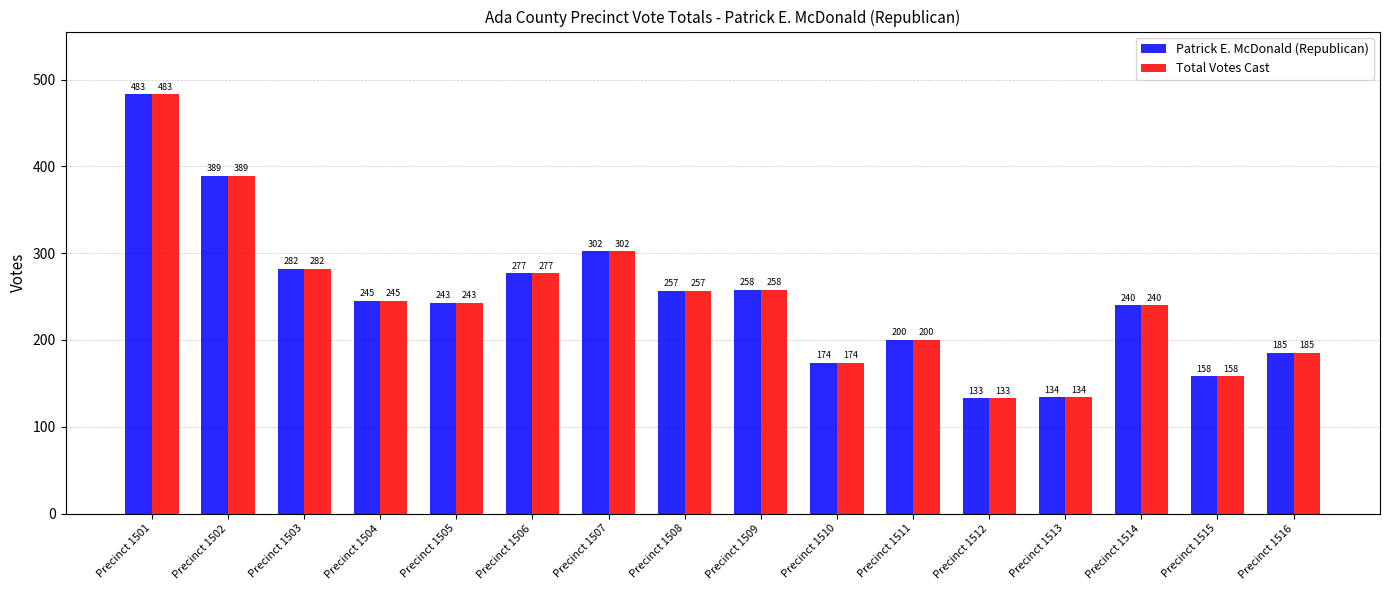

Where is Total Votes Cast nearest to the value 308?

Precinct 1507